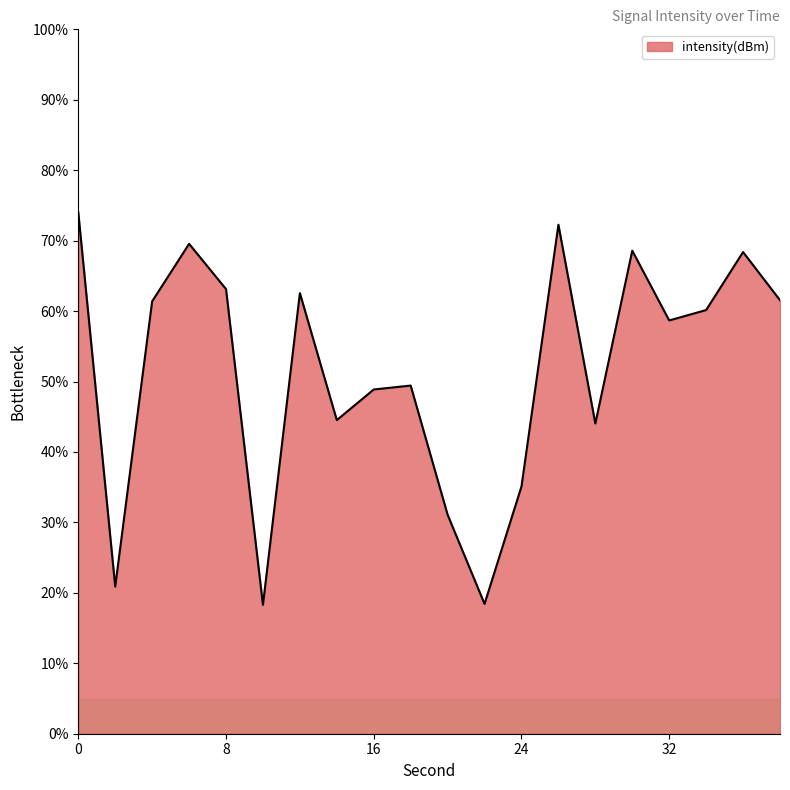

What is the smallest value displayed?

18.3